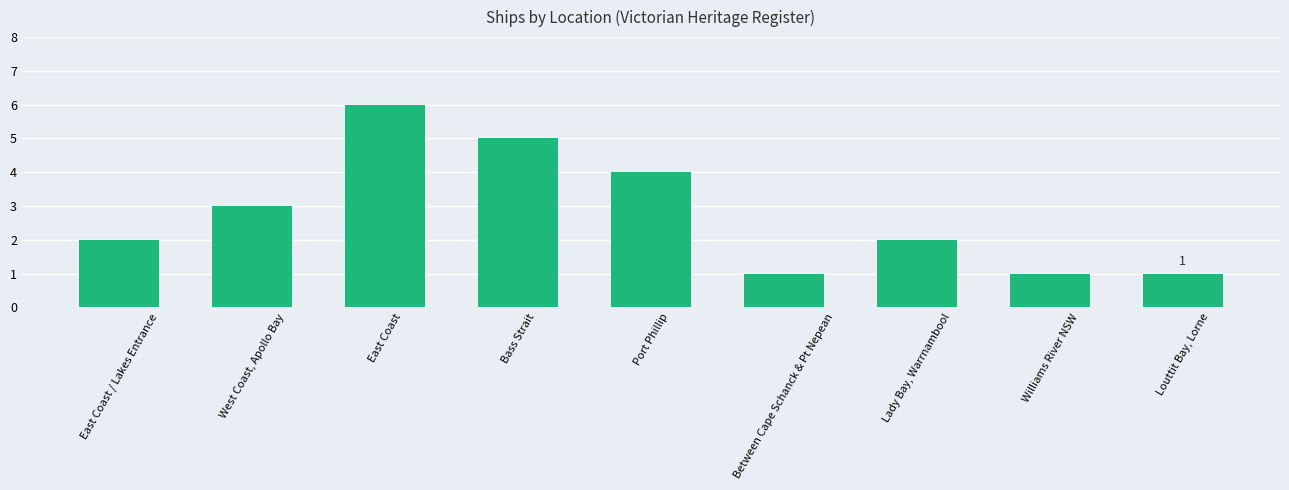

What is the minimum value shown in the chart?

1